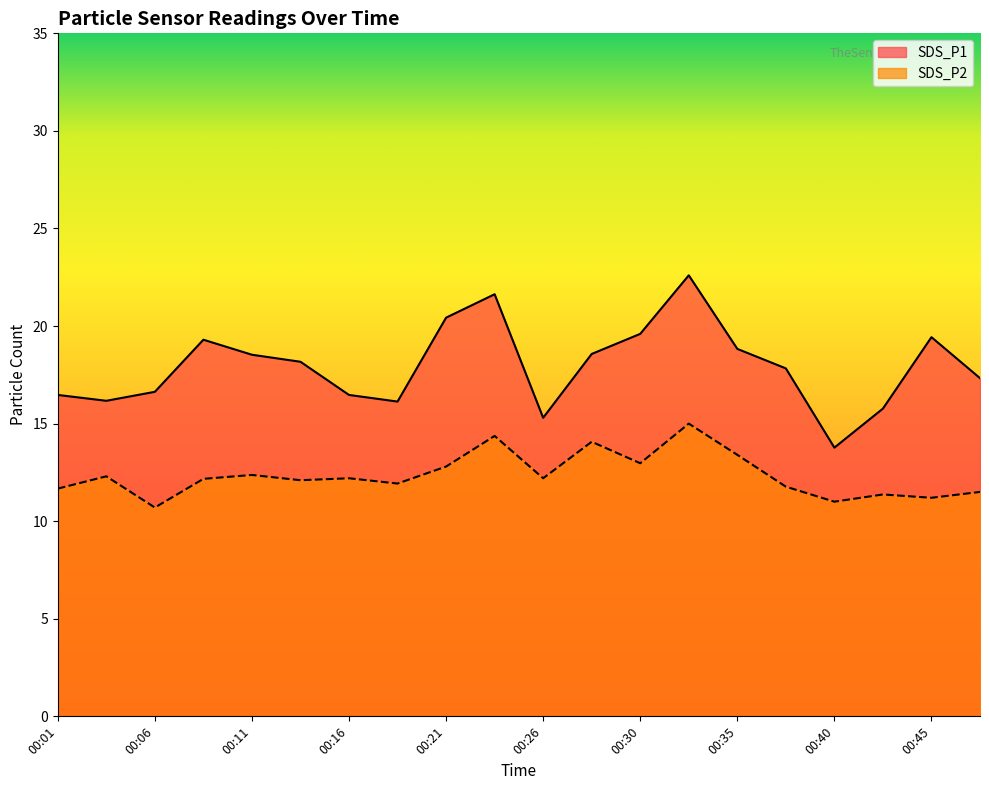

What is the greatest value displayed?

22.6